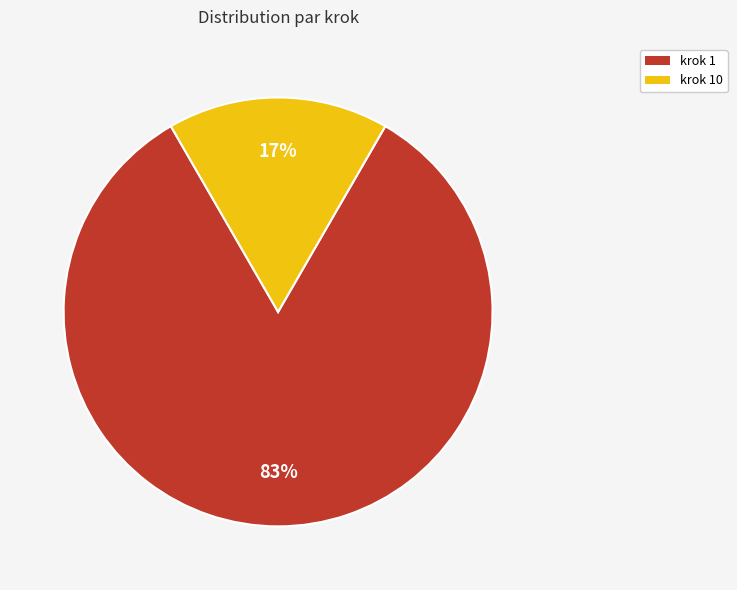

Does any single category account for the majority?

Yes